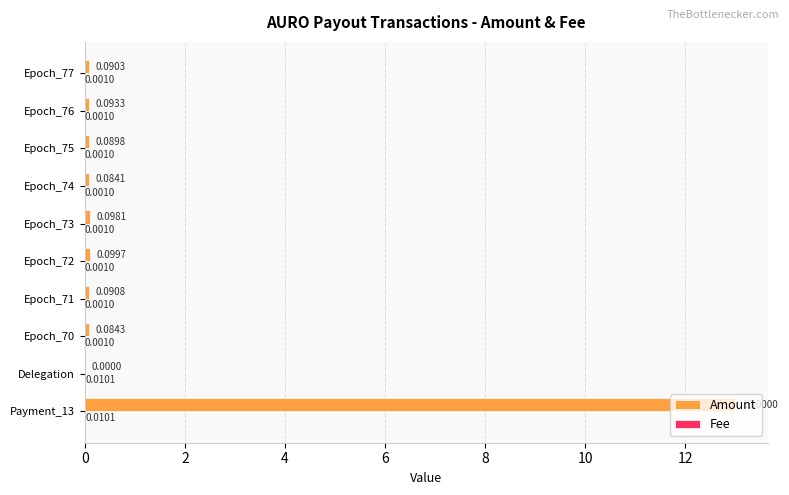

Which series changed the most between Epoch_71 and Payment_13?

Amount